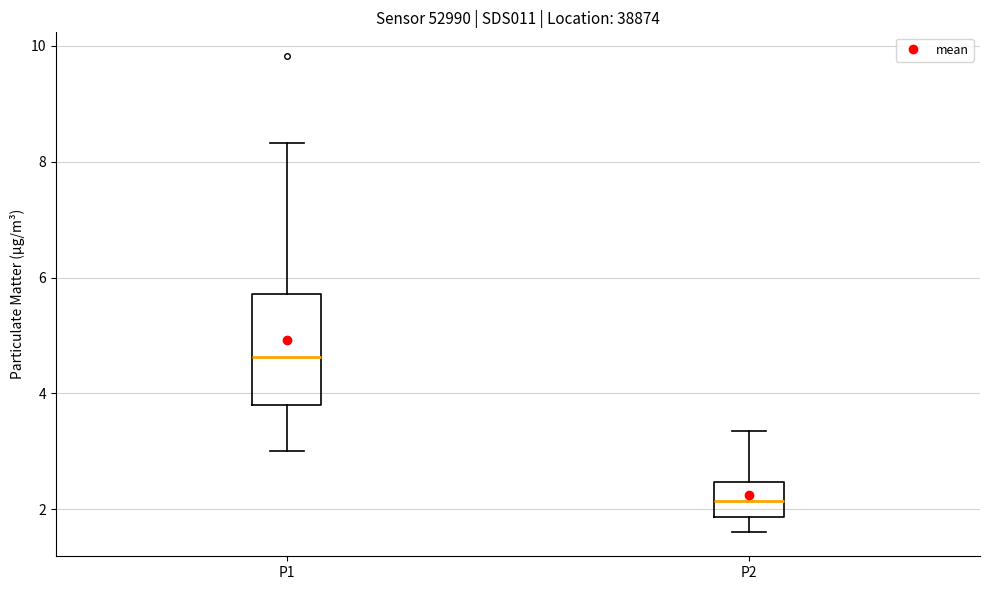

Where is the lower edge of the box for P1 on the y-axis? The values are not printed on the chart, so give them approximately, as read against the axis.

3.8